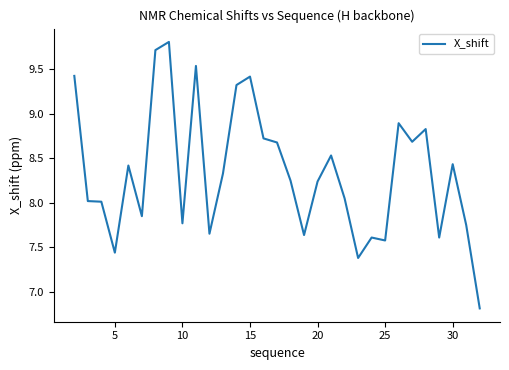

What is the smallest value displayed?

6.8